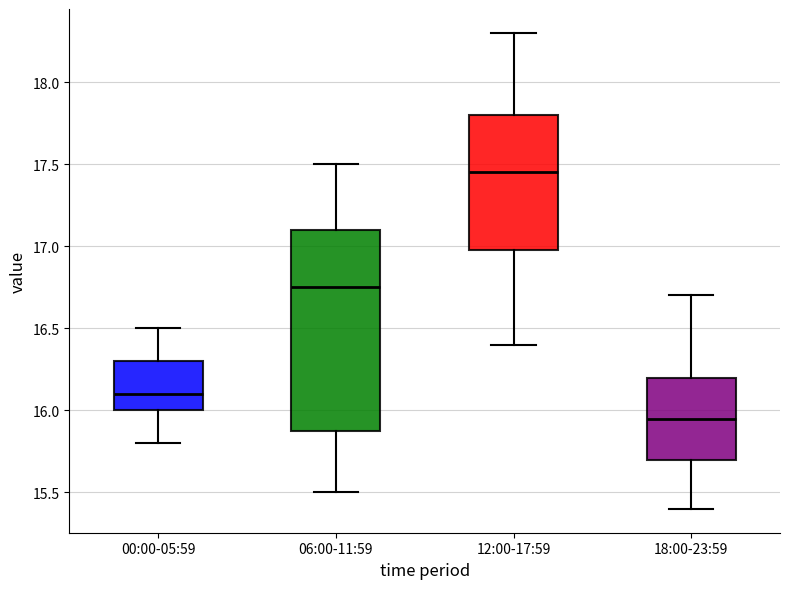

Which box is the tallest, from its lower edge to its upper edge?

06:00-11:59